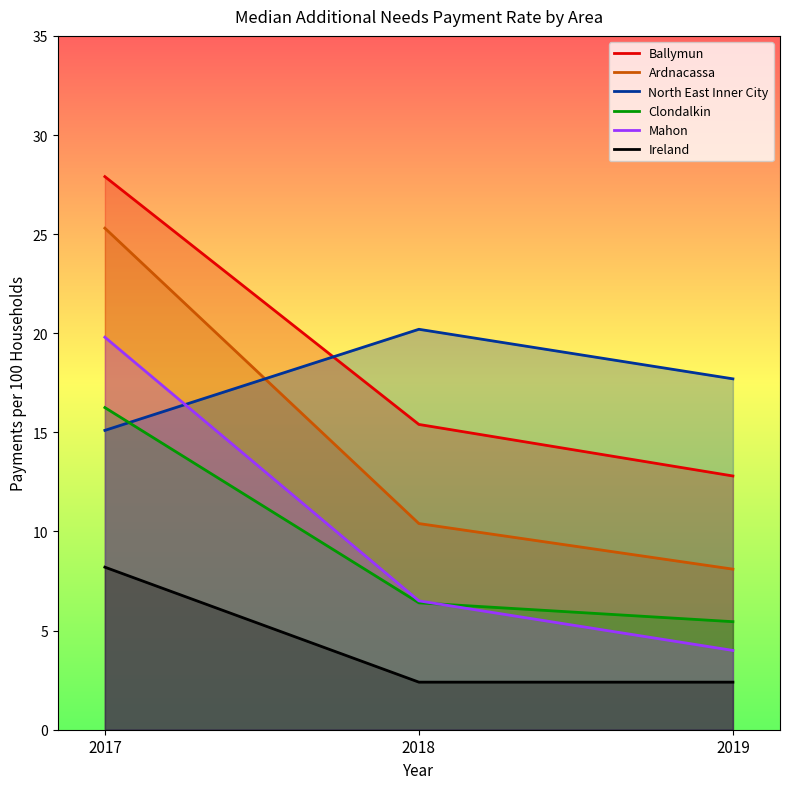

Reading left to right, extract all data points from this chart.

Ballymun: 27.9	15.4	12.8
Ardnacassa: 25.3	10.4	8.1
North East Inner City: 15.1	20.2	17.7
Clondalkin: 16.2	6.4	5.5
Mahon: 19.8	6.5	4.0
Ireland: 8.2	2.4	2.4